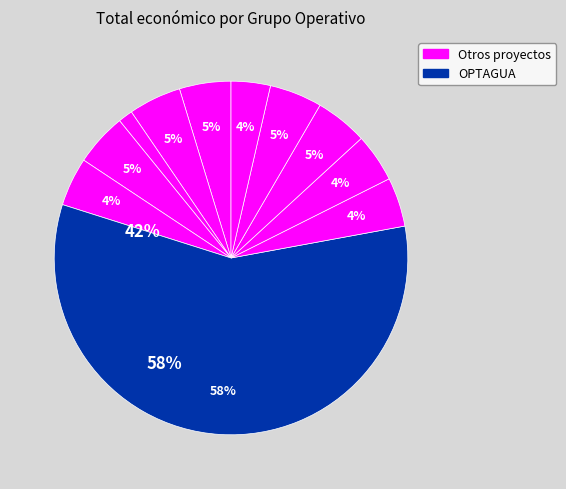

Which slice represents more than half of the pie?

OPTAGUA